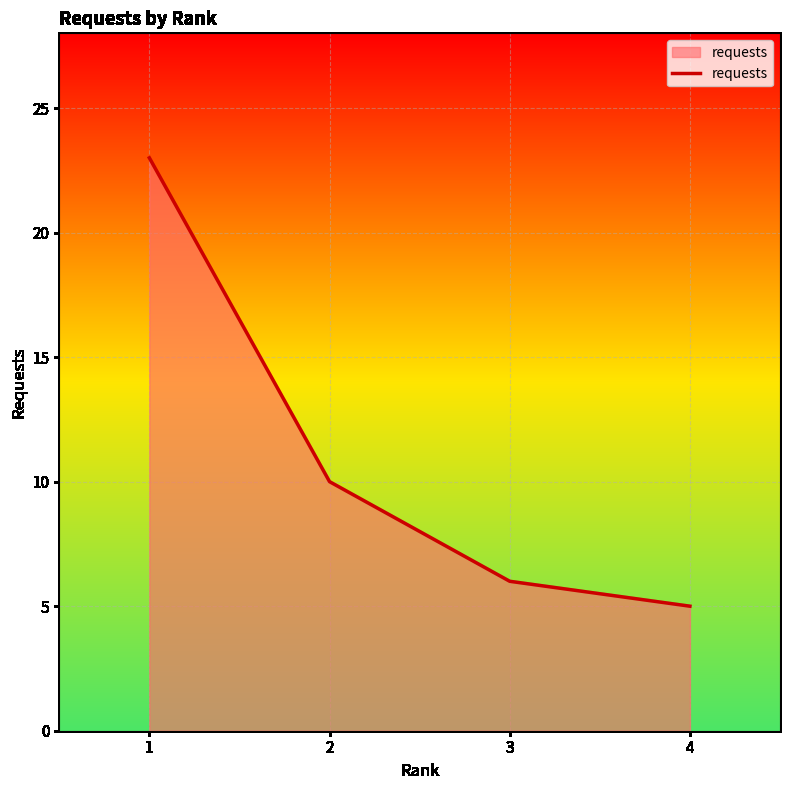

Between 2 and 1, which is larger?

1